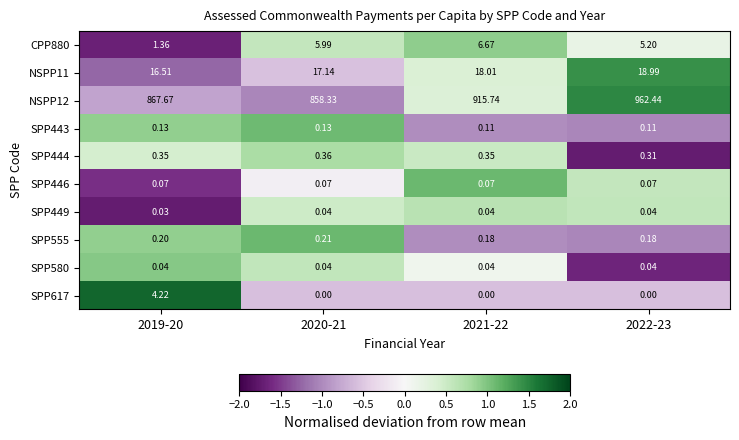

Is the value of SPP617 at 2020-21 greater than the value of SPP449 at 2021-22?

No